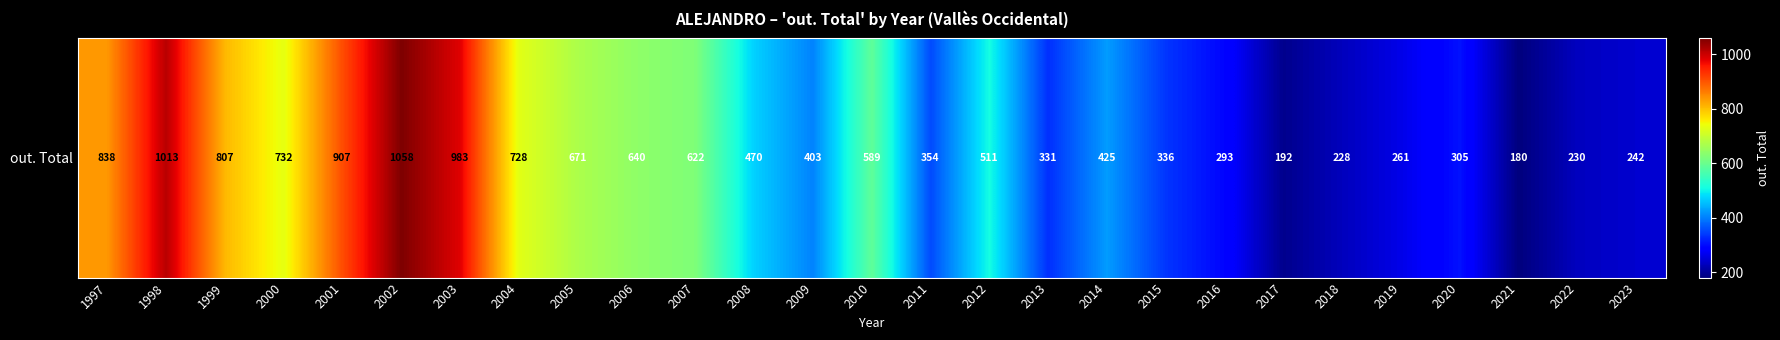

Between 2003 and 2006, which is larger?

2003